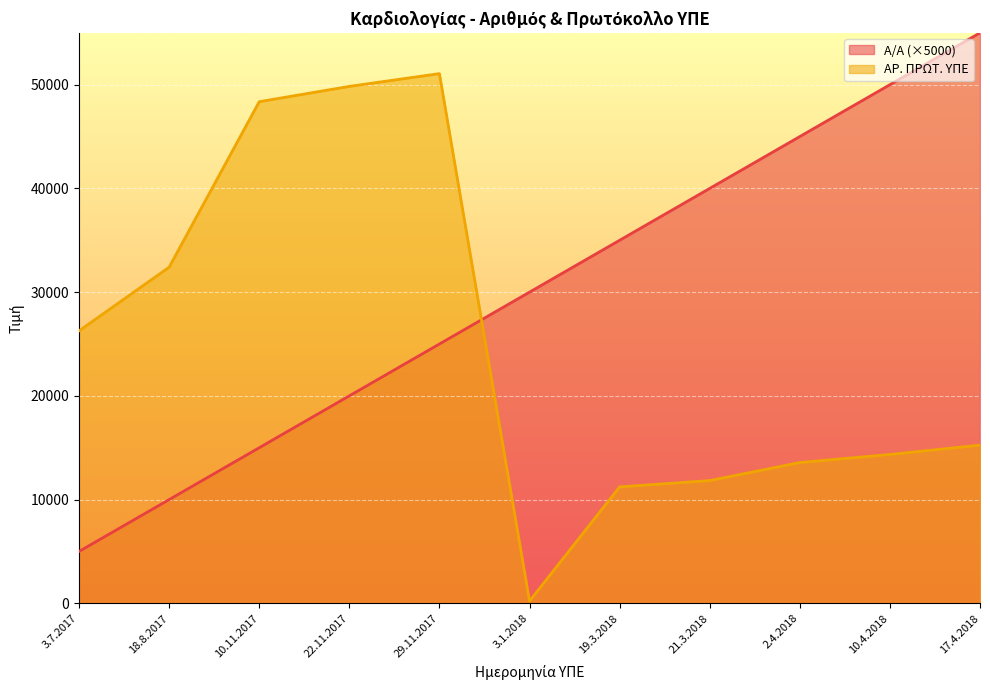

List the labels in order of Α/Α value, smallest first.

3.7.2017, 18.8.2017, 10.11.2017, 22.11.2017, 29.11.2017, 3.1.2018, 19.3.2018, 21.3.2018, 2.4.2018, 10.4.2018, 17.4.2018